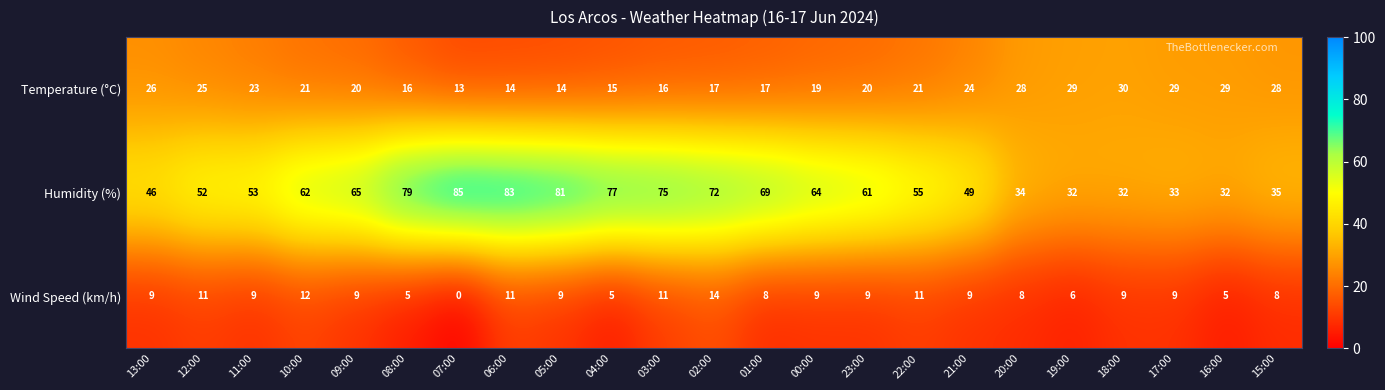

Which category has the highest value across all series?

07:00